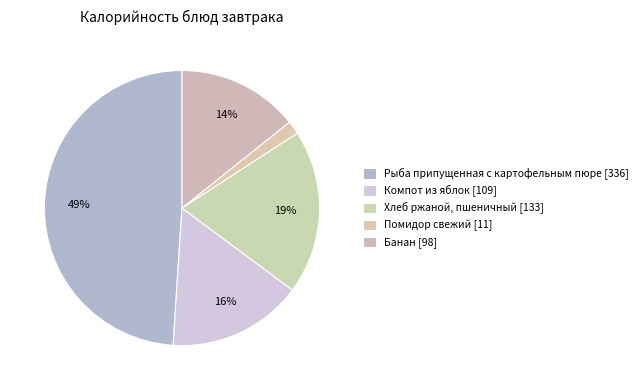

What is the smallest slice in the pie chart?

Помидор свежий